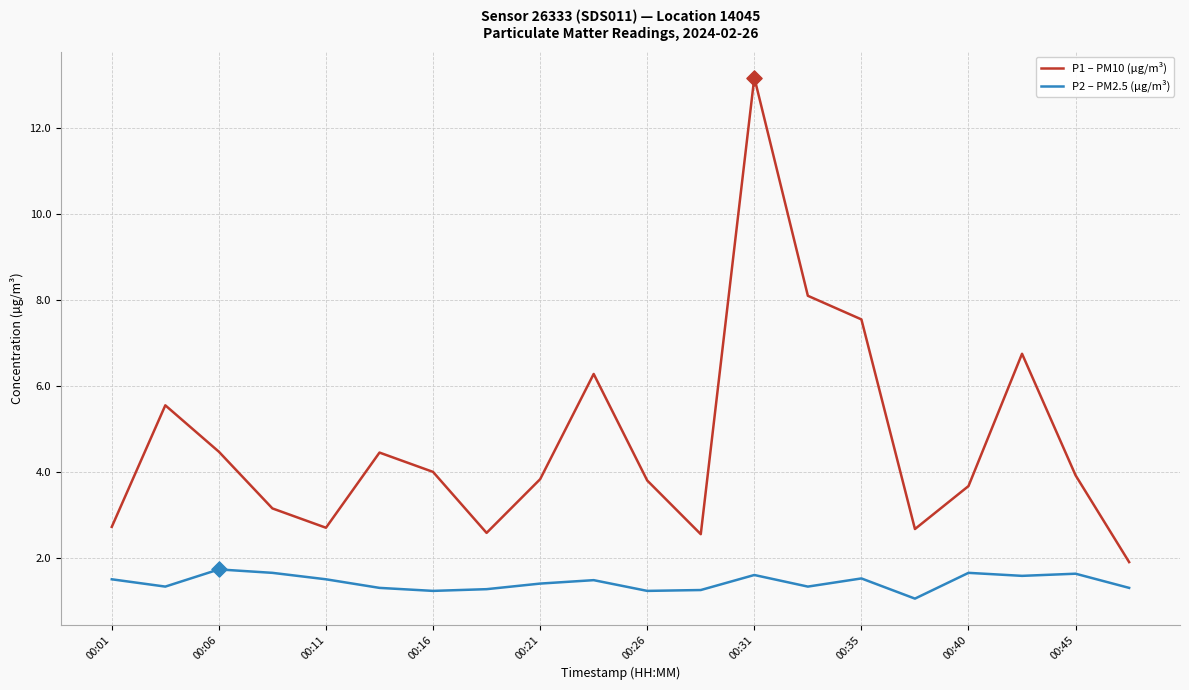

Which series has the largest range (max minus min)?

P1 – PM10 (µg/m³)